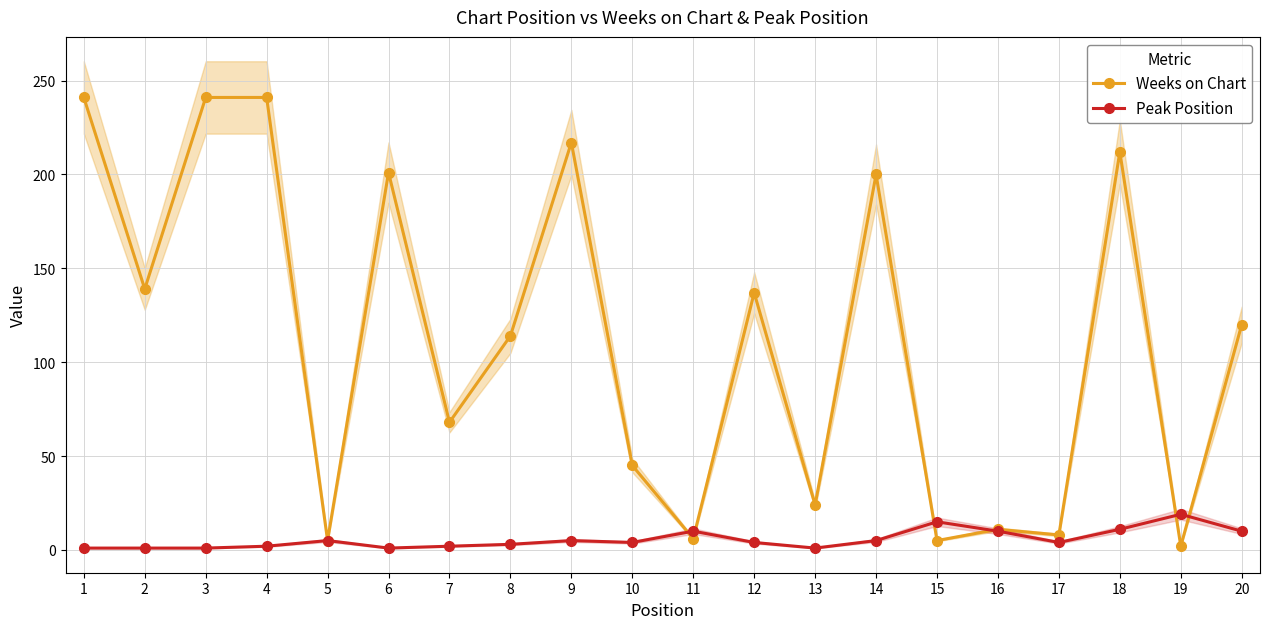

What is the highest value of the Weeks on Chart series?

241